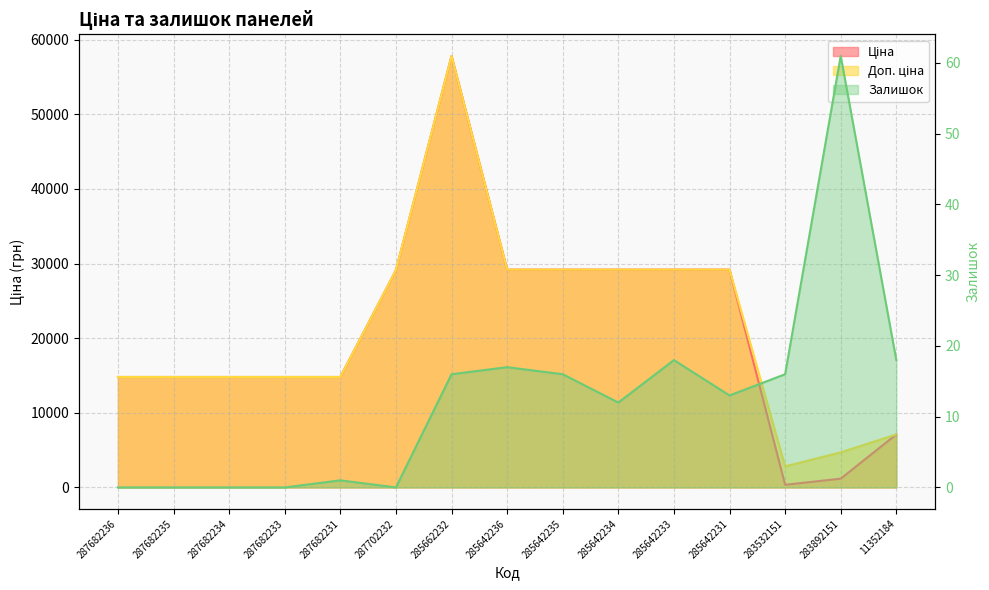

Rank the categories by Залишок value from lowest to highest.

287682236, 287682235, 287682234, 287682233, 287702232, 287682231, 285642234, 285642231, 285662232, 285642235, 283532151, 285642236, 285642233, 11352184, 283892151